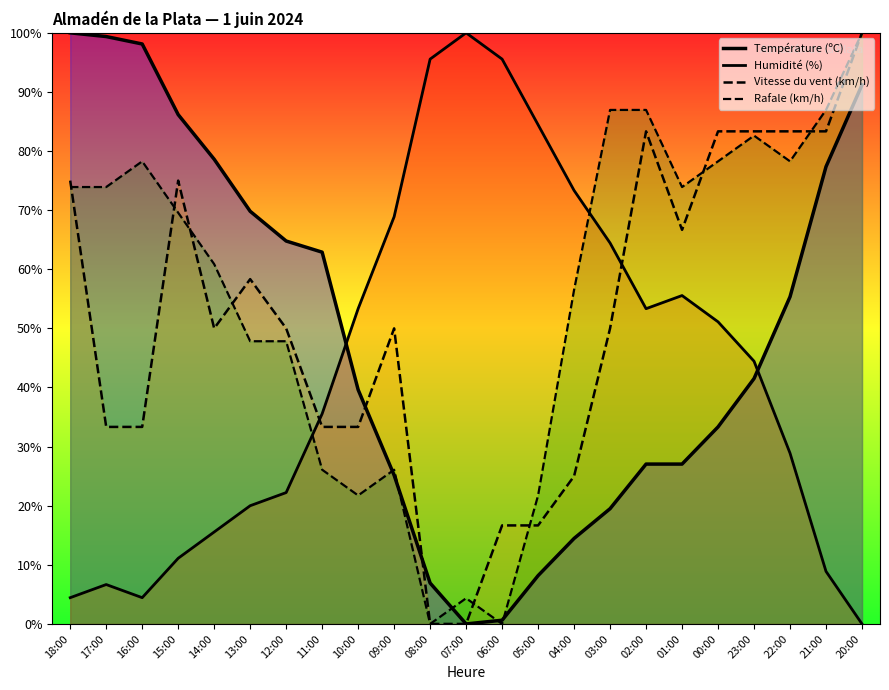

True or false: Température (ºC) and Vitesse du vent (km/h) intersect in this chart.

True